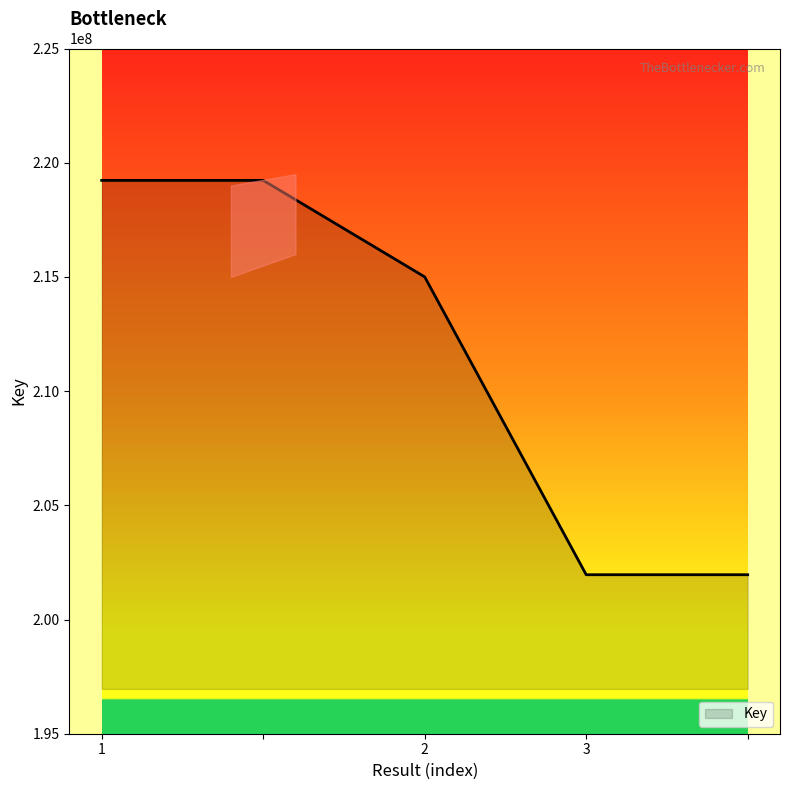

Where is the data nearest to the value 210593784?

2